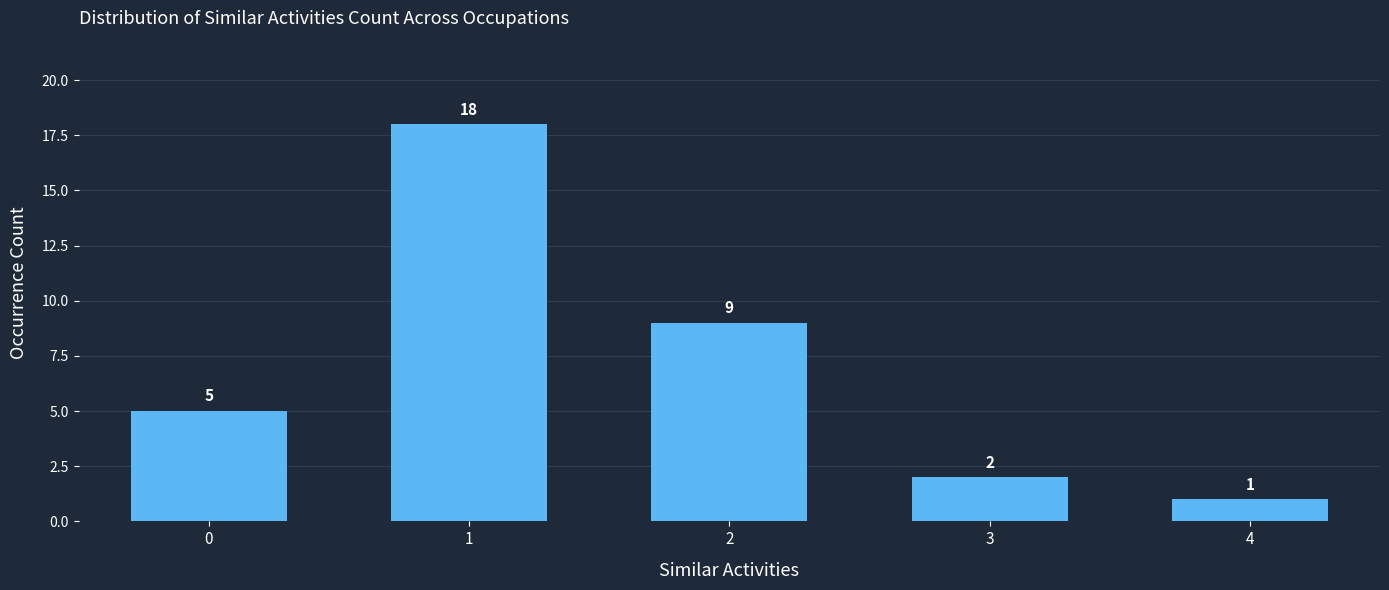

Reading right to left, what are all the values shown in this chart?

1	2	9	18	5